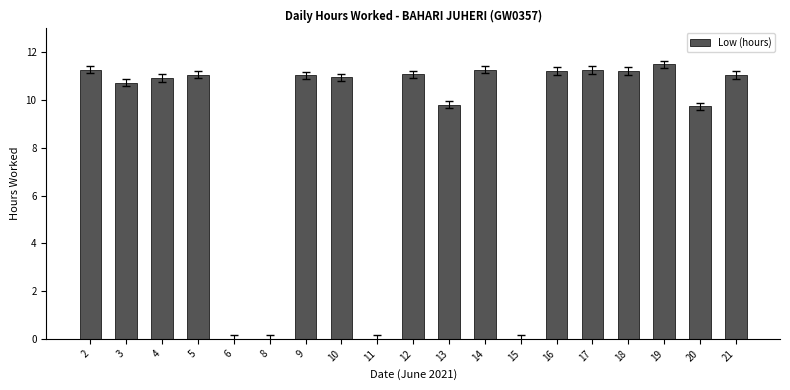

The chart shows a value of 11.0 at 9. True or false?

True